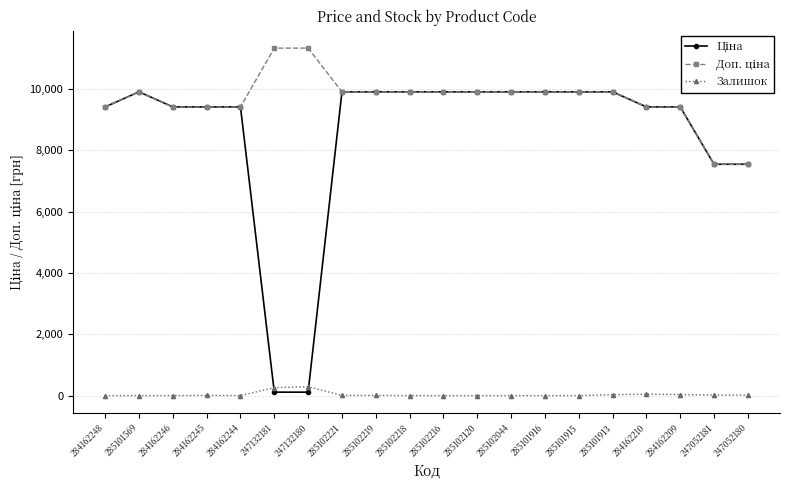

Does the chart have visible grid lines?

Yes